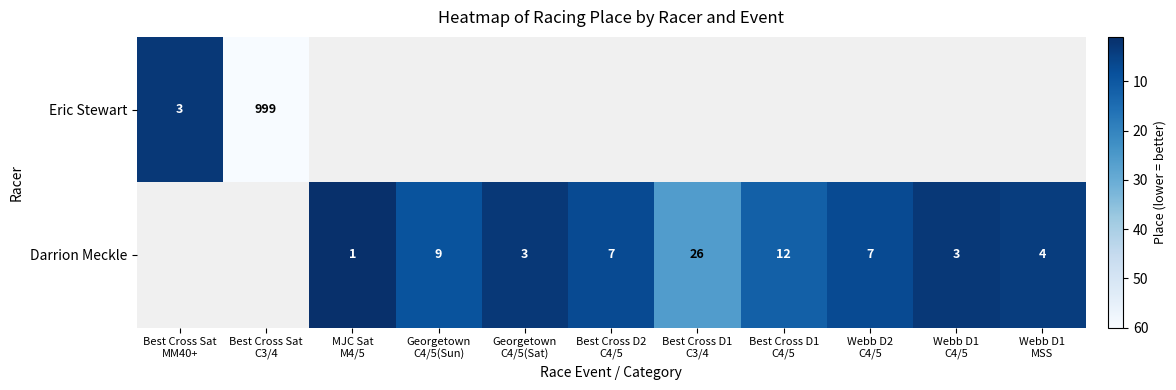

Which has a higher value, Georgetown
C4/5(Sat) or Best Cross Sat
MM40+?

Best Cross Sat
MM40+